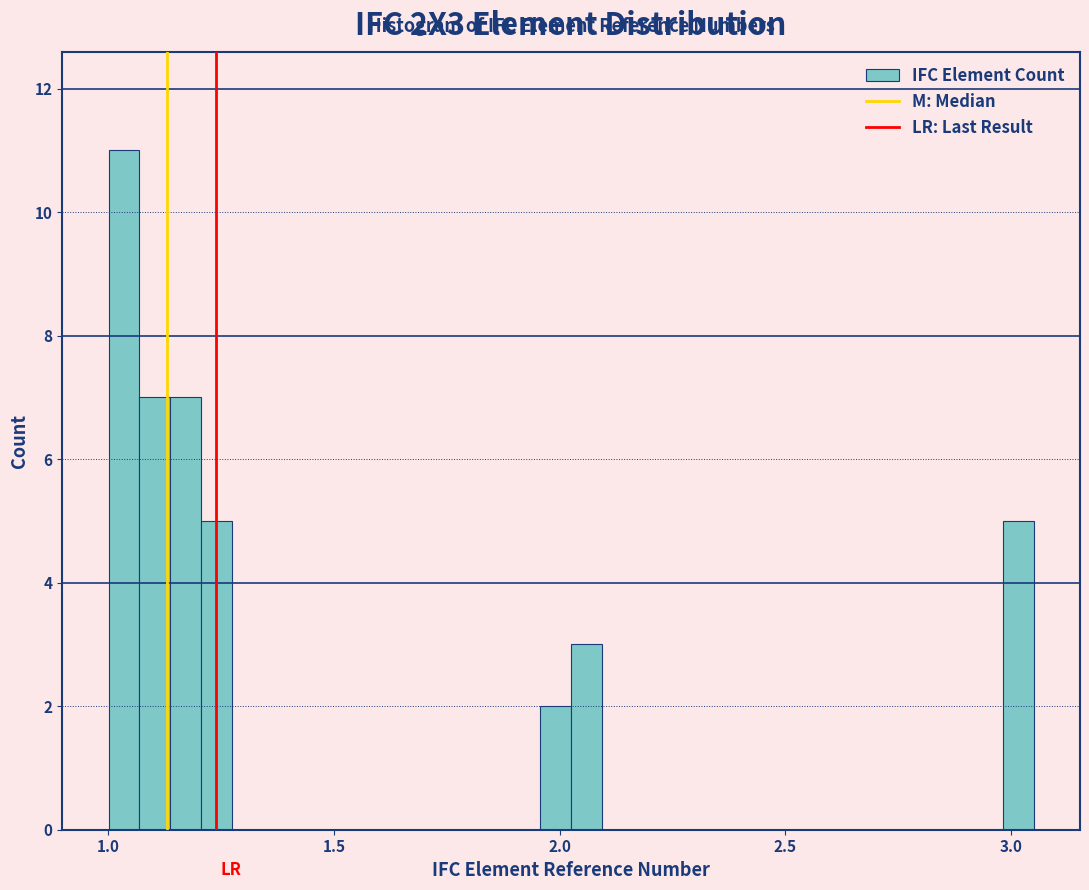

Read against the x-axis, roughly where is the centre of the tallest bar?

1.05